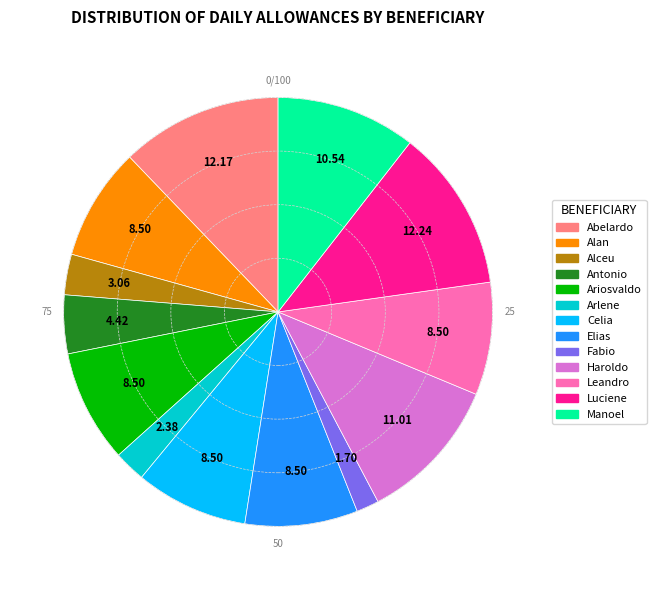

How many slices are in this pie chart?

13